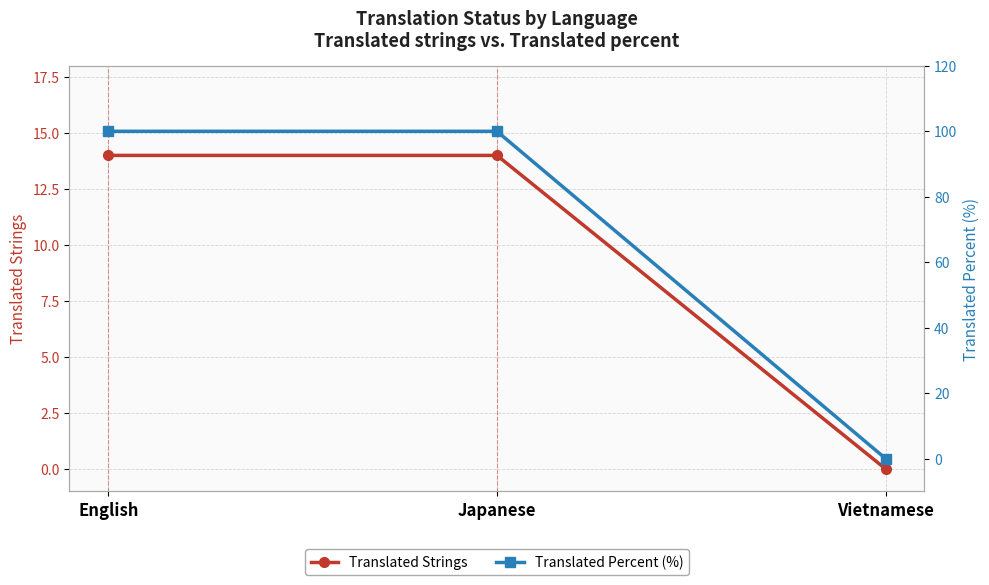

At how many categories does at least one series exceed 19?

2